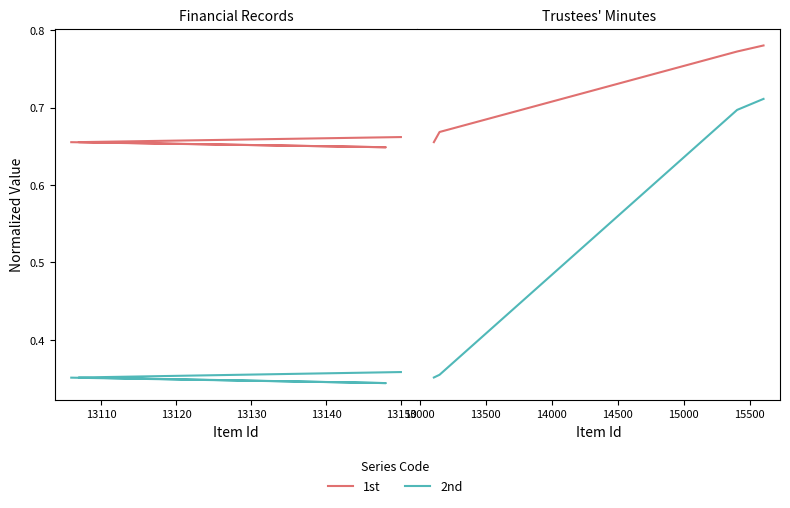

What are all the series names shown in the legend?

1st, 2nd